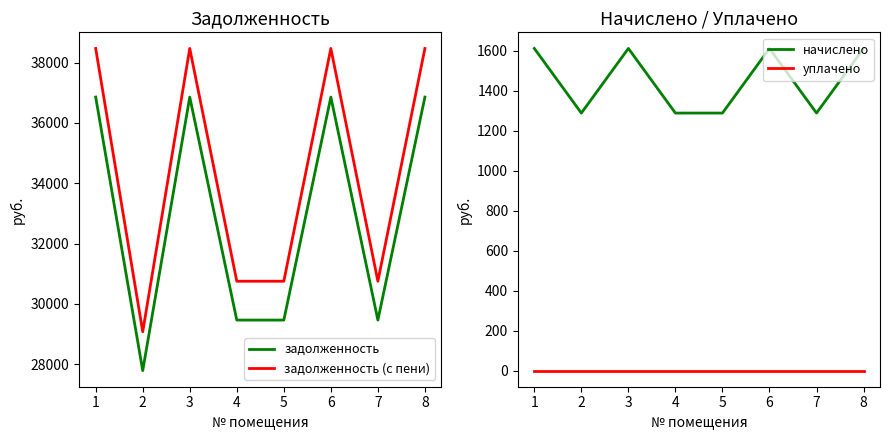

Is it true that начислено equals 1611.6 at 8?

True